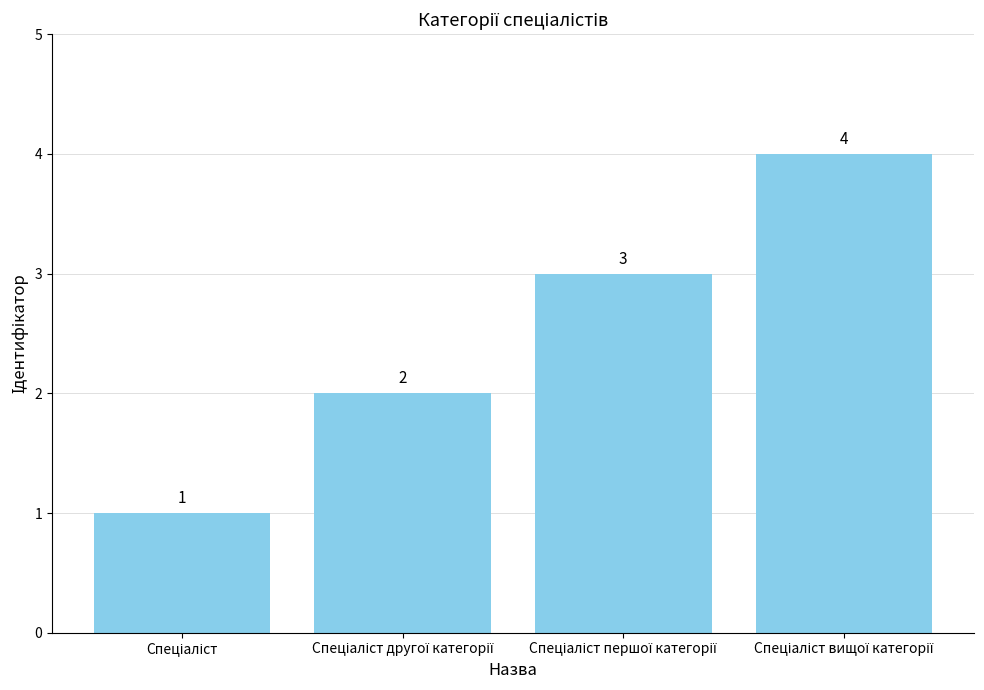

How many values are between 2 and 4?

3